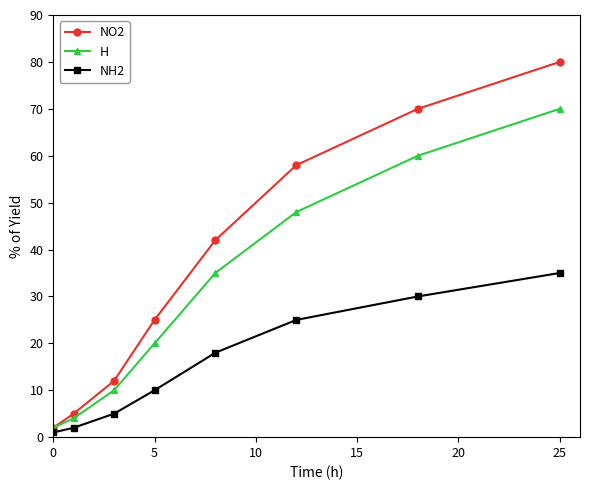

What is the sum of all H values?

249